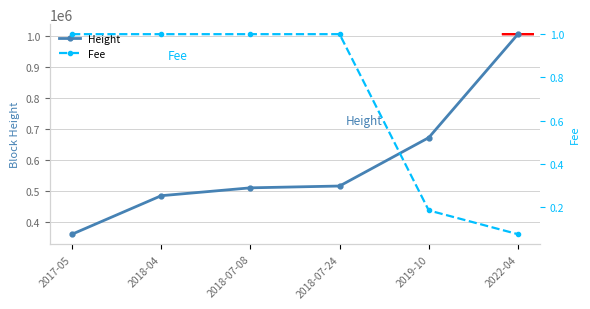

Between 2017-05 and 2022-04, which series saw the biggest shift?

Height